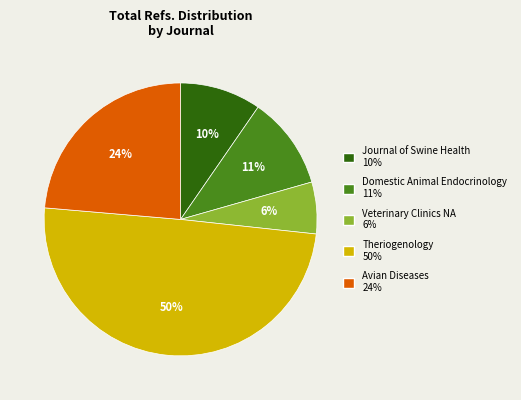

To the nearest percent, what is the average slice percentage?

20%